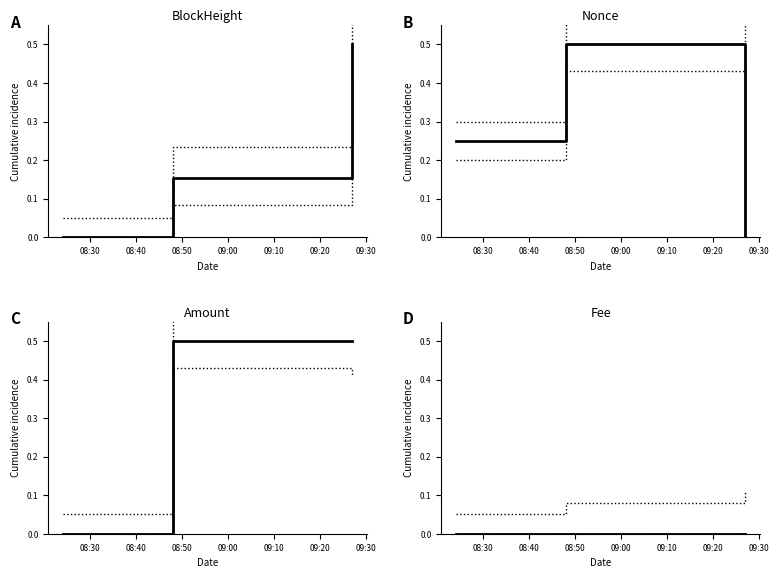

At which category does the chart reach its peak across all series?

2021-10-23 09:27:00